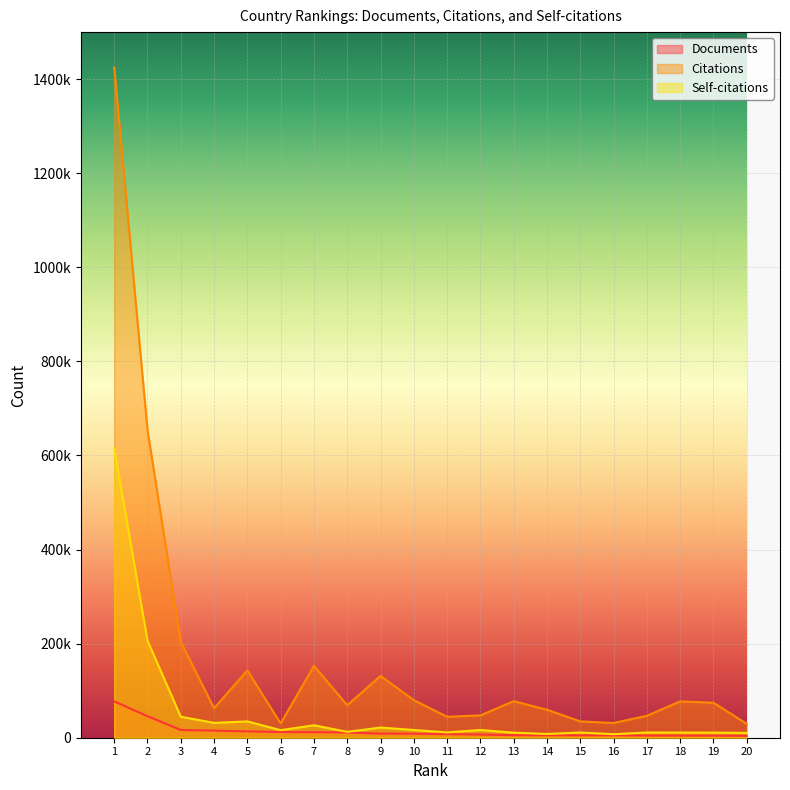

Which series has the largest total across all categories?

Citations